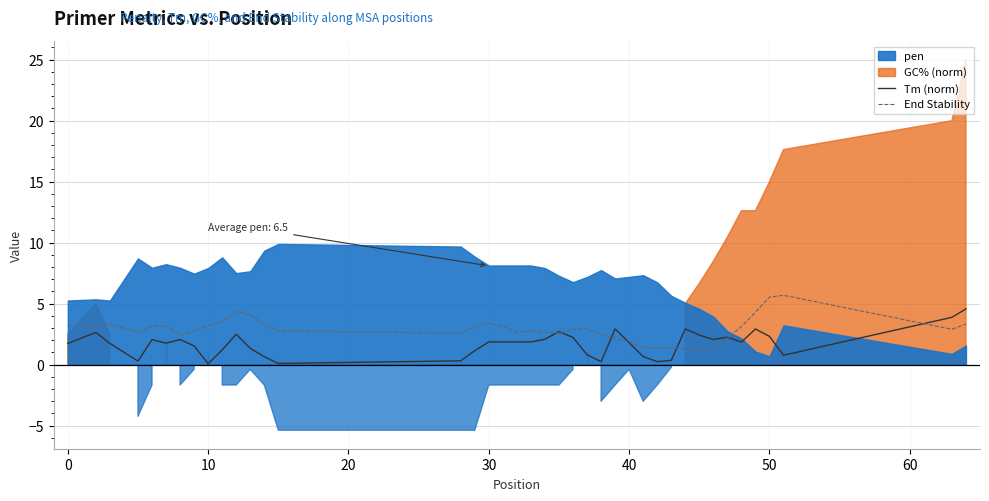

The value of Tm (norm) at 50 is 2.3. True or false?

True